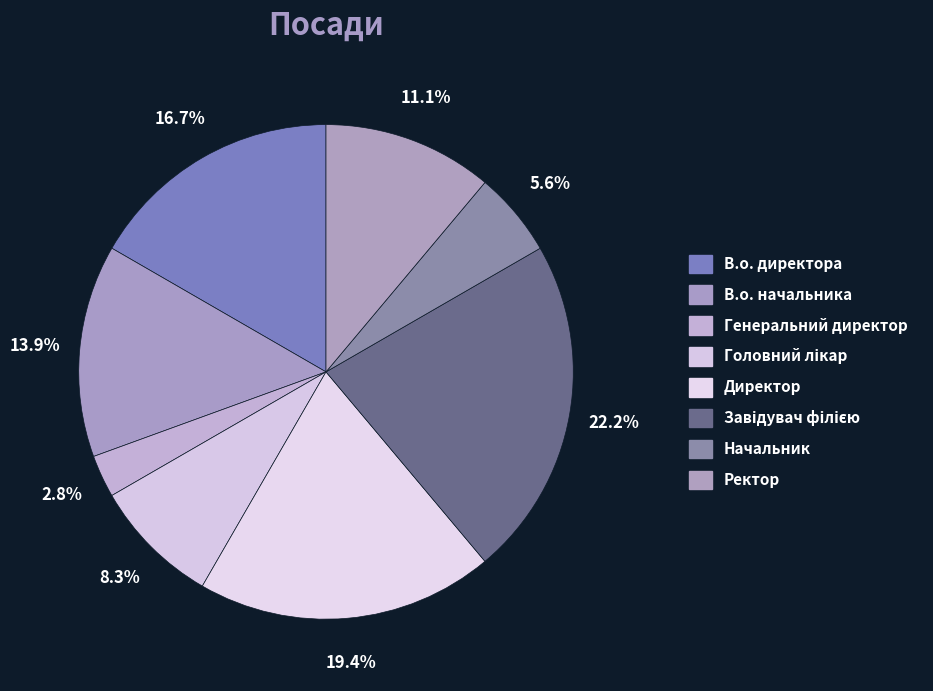

Is the sum of Директор and Завідувач філією greater than half?

No